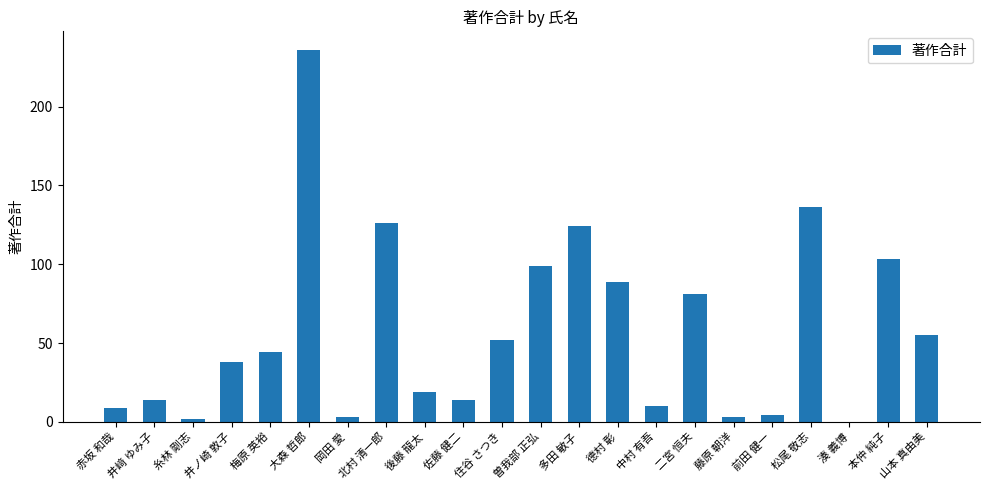

What is the change in value from 井ノ崎 敦子 to 大森 哲郎?

+198